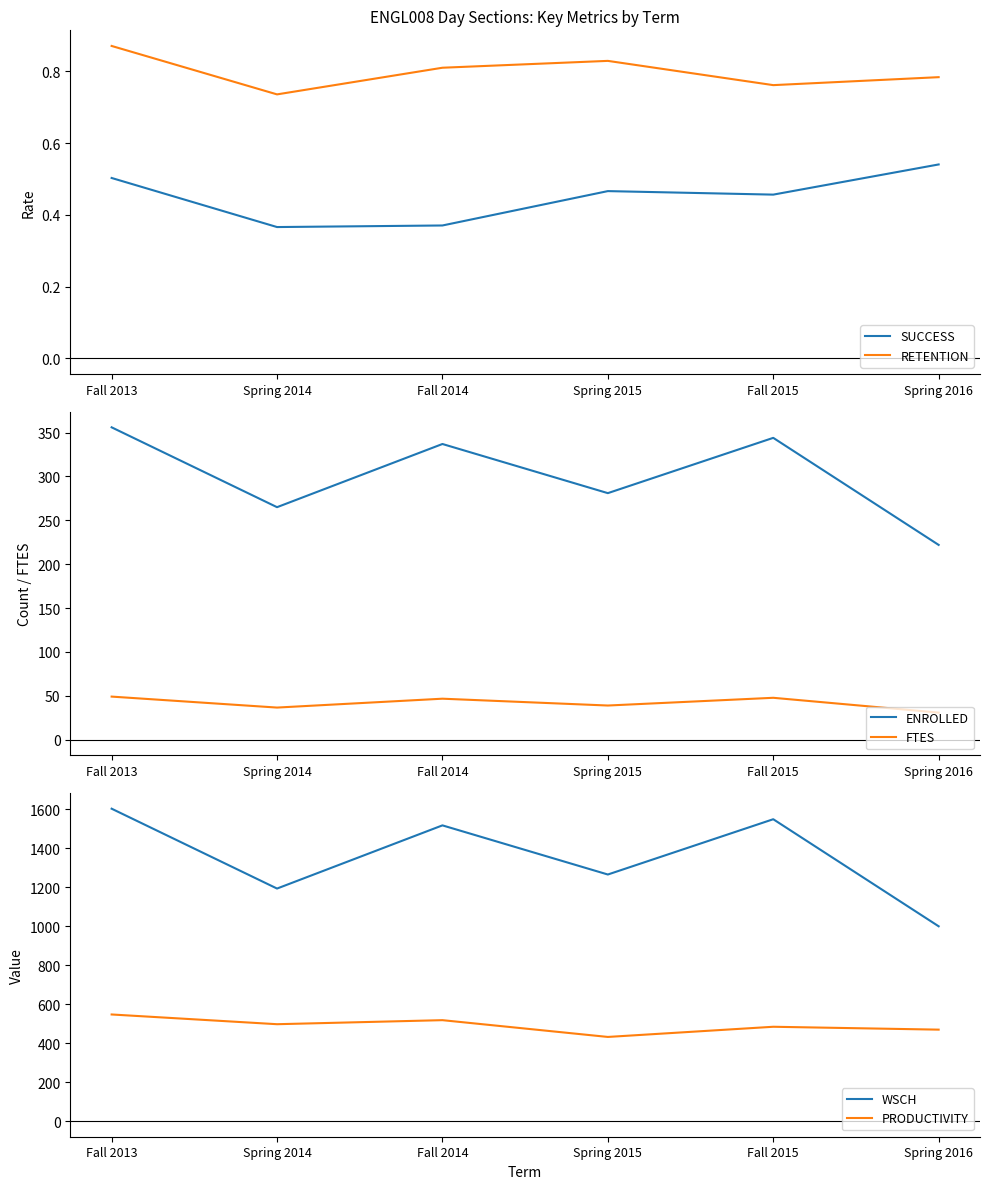

What is the minimum value for RETENTION?

0.7